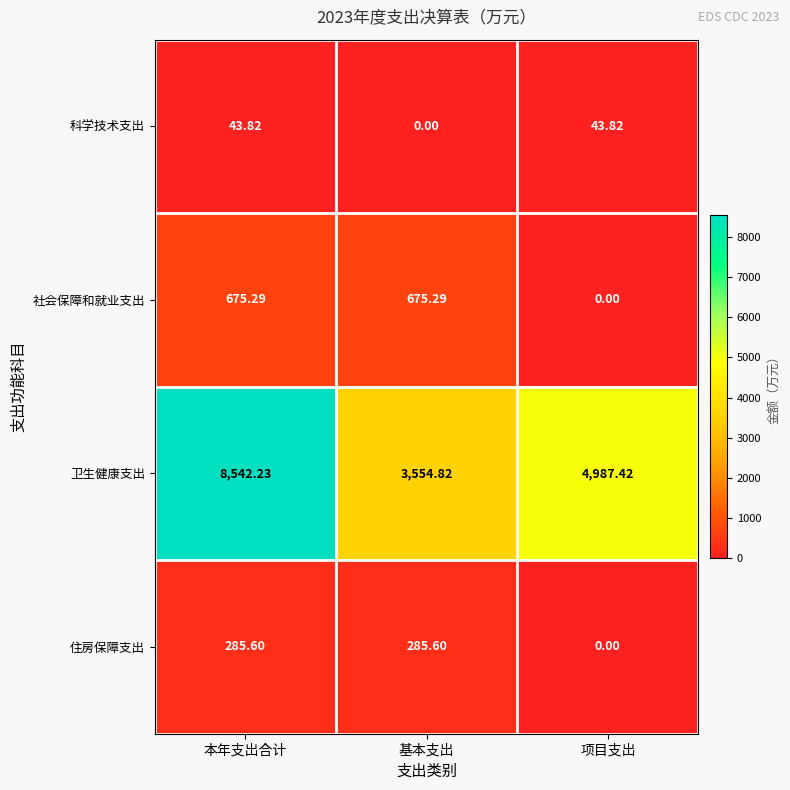

Is the value of 住房保障支出 at 项目支出 greater than the value of 社会保障和就业支出 at 本年支出合计?

No